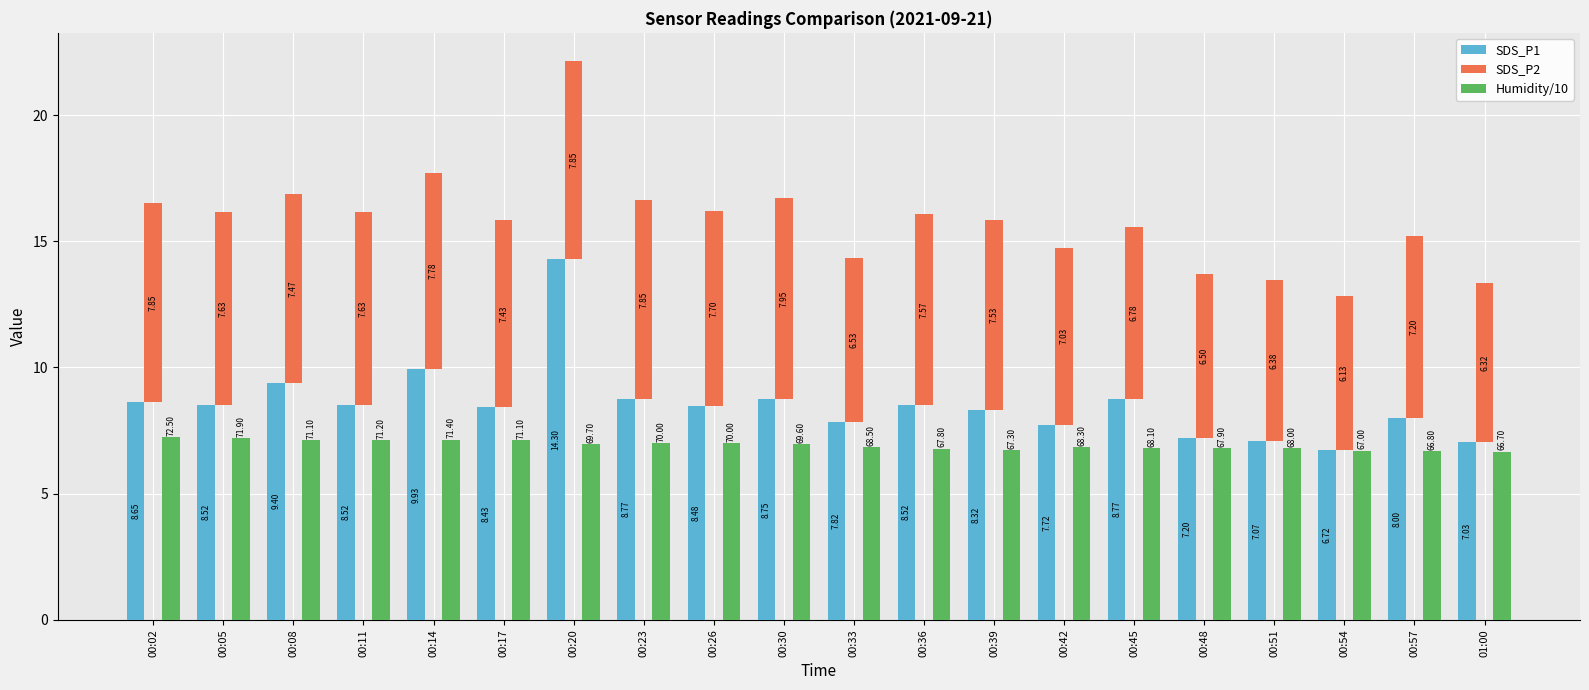

What is the value of the SDS_P1 bar at the 8th from the left?

8.8